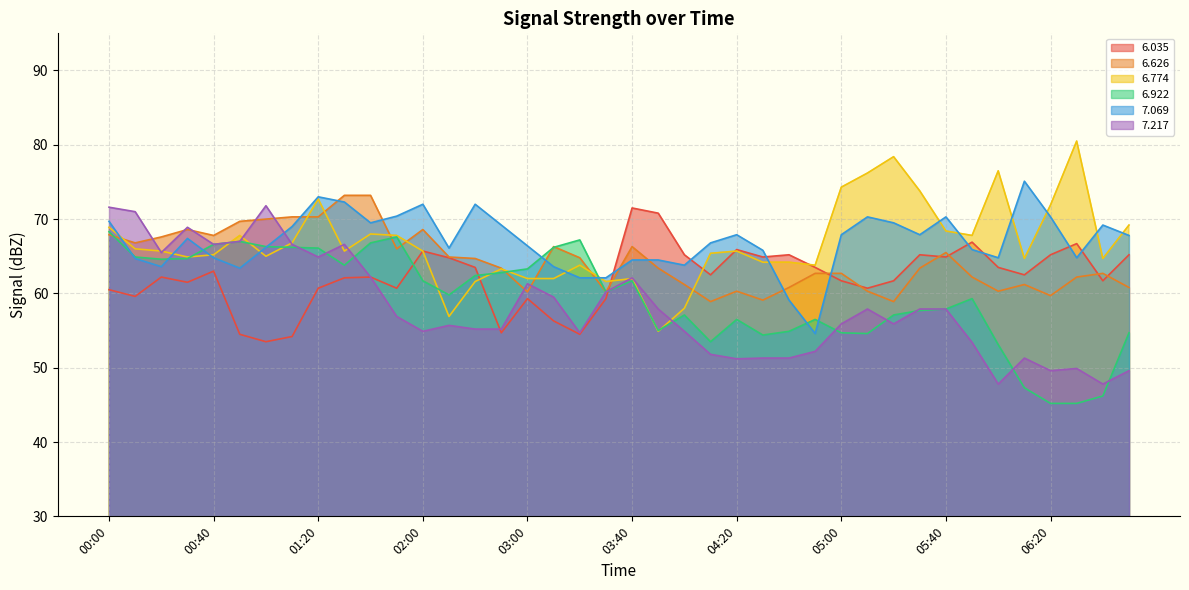

What is the spread (max minus min) of values at 00:50?

15.2